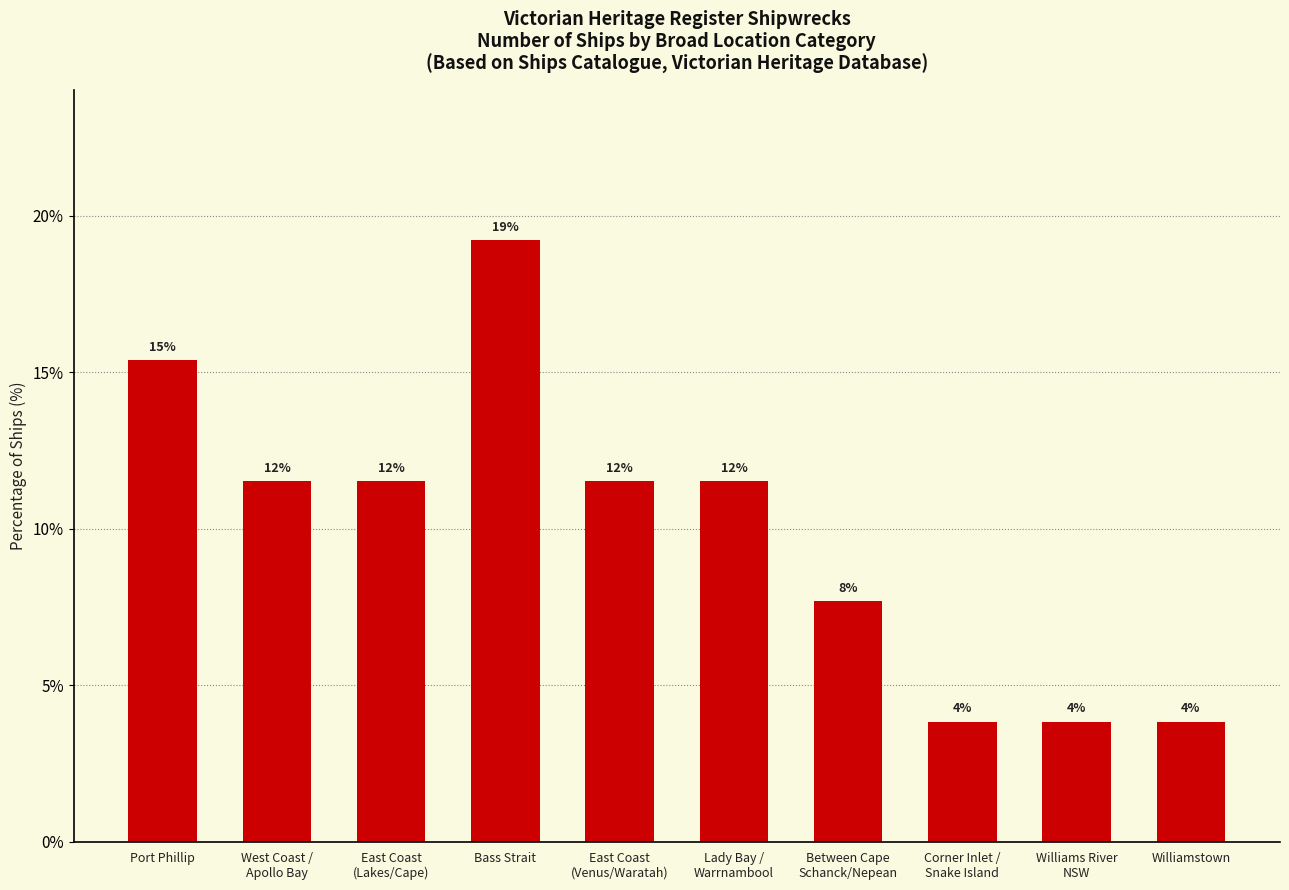

What is the difference between the second highest and minimum values?

11.5